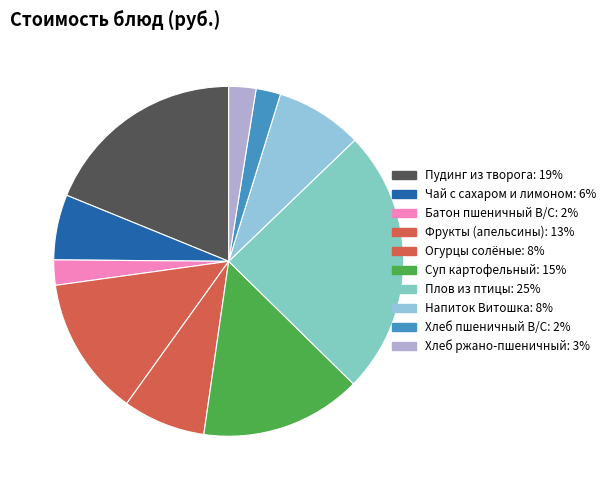

Does any single category account for the majority?

No